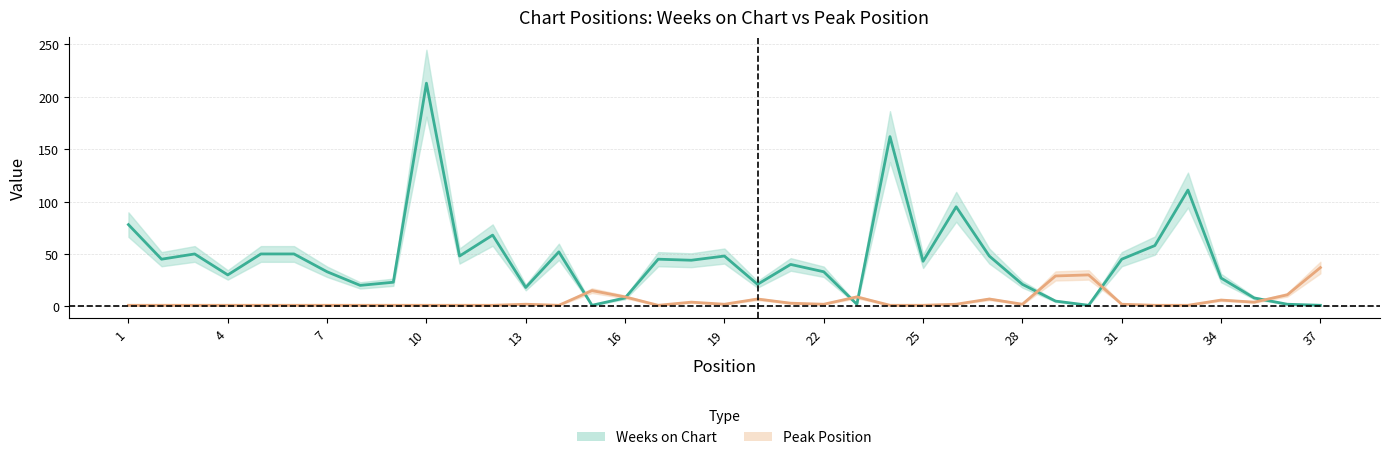

At which category does Peak Position reach its first local peak?

13